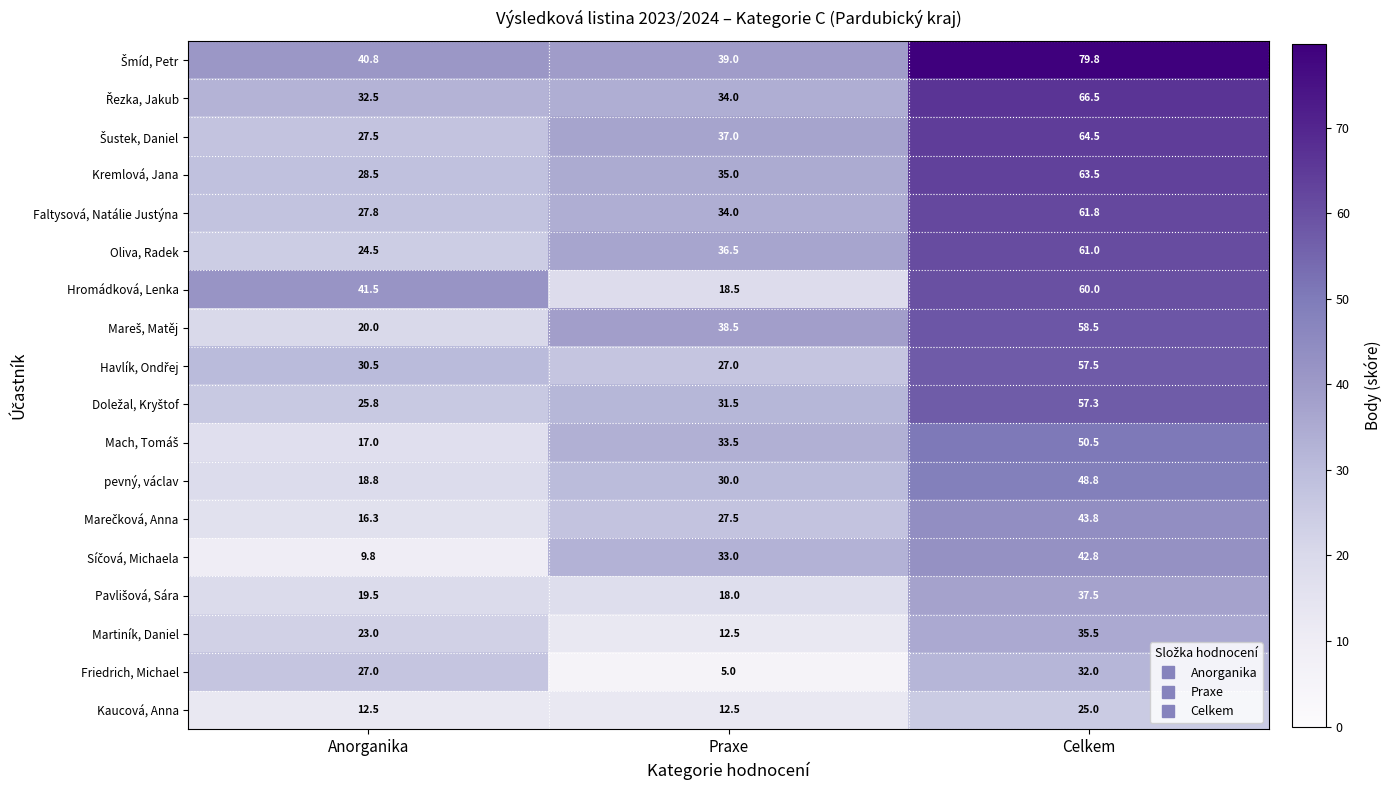

Count the number of categories in the chart.

3